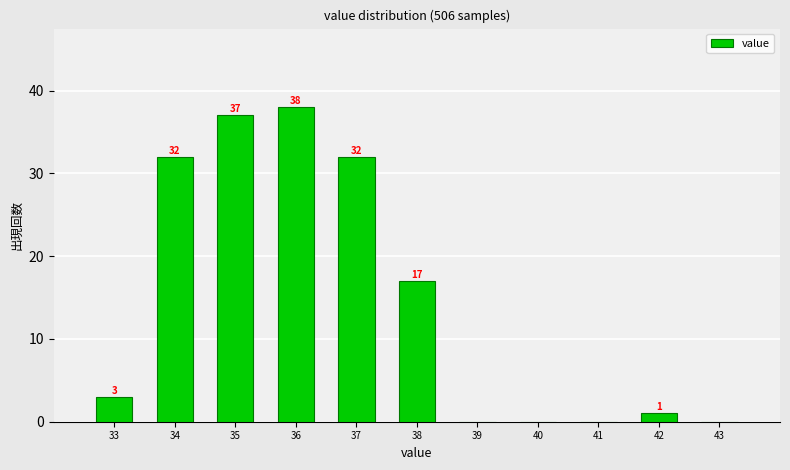

What is the sum of all values?

160